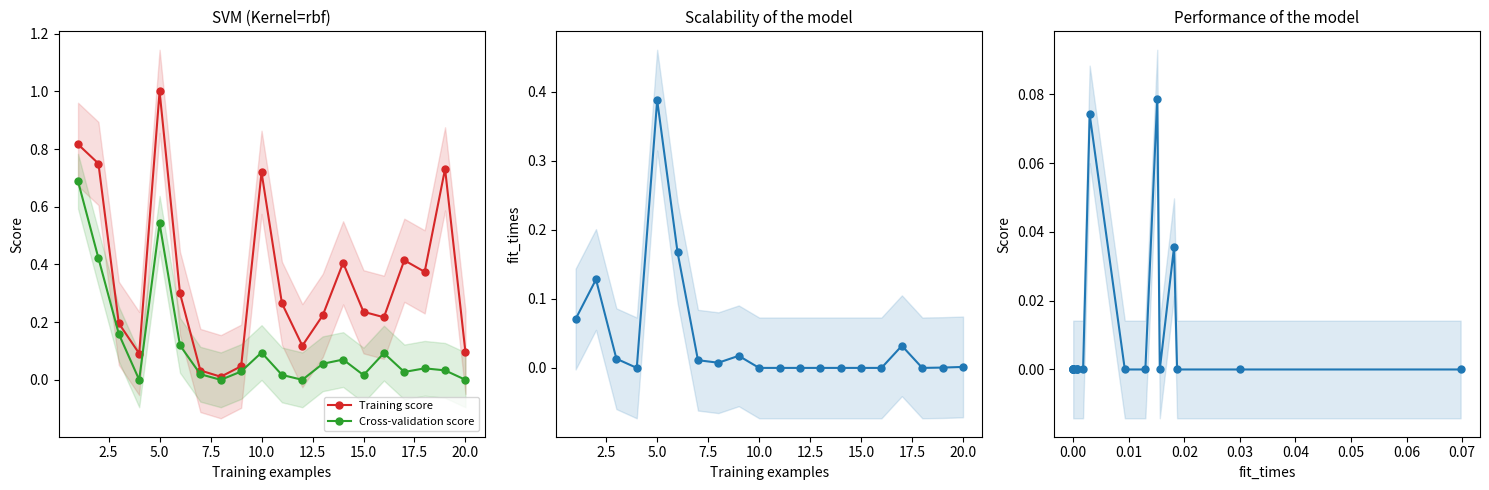

True or false: Training score has more than 0 points higher than both neighbors.

True